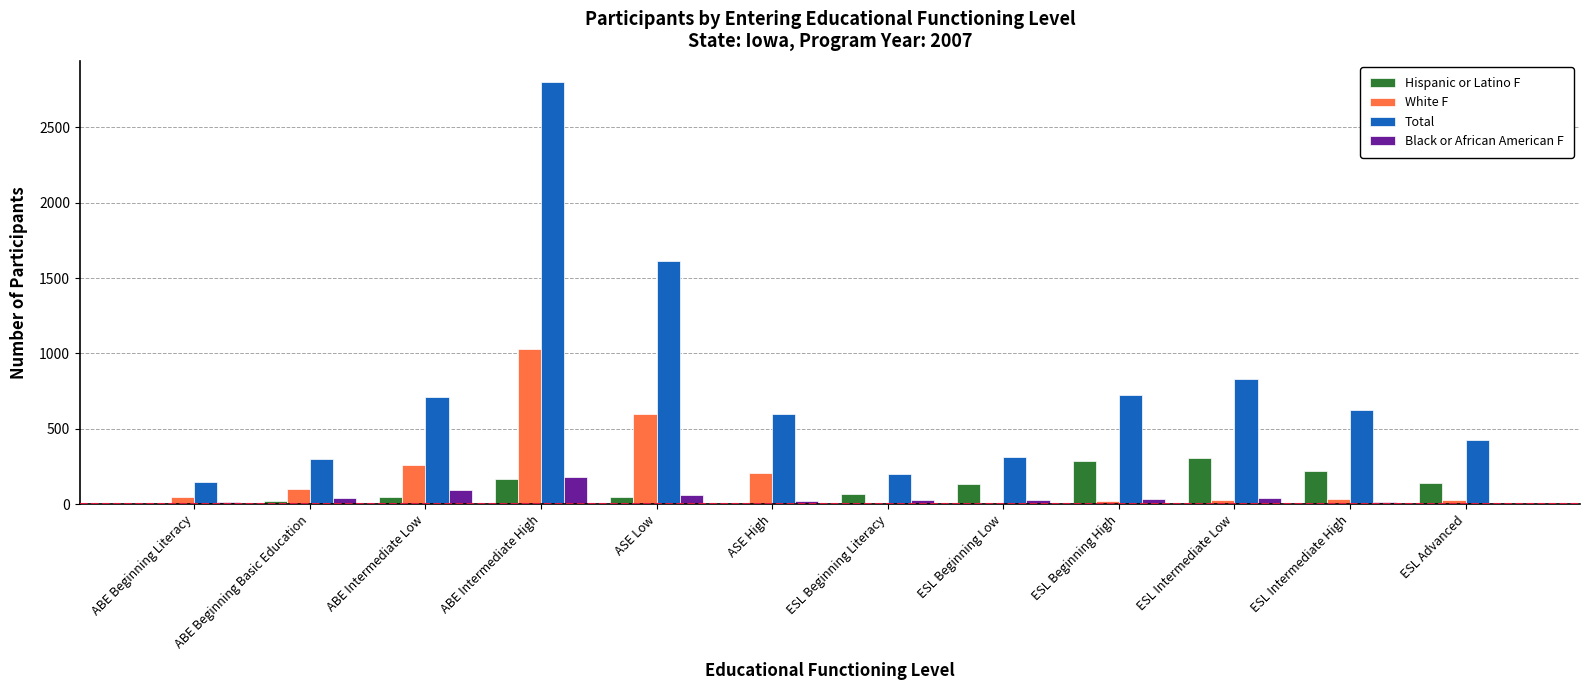

Which series changed the most between ASE High and ESL Beginning Literacy?

Total